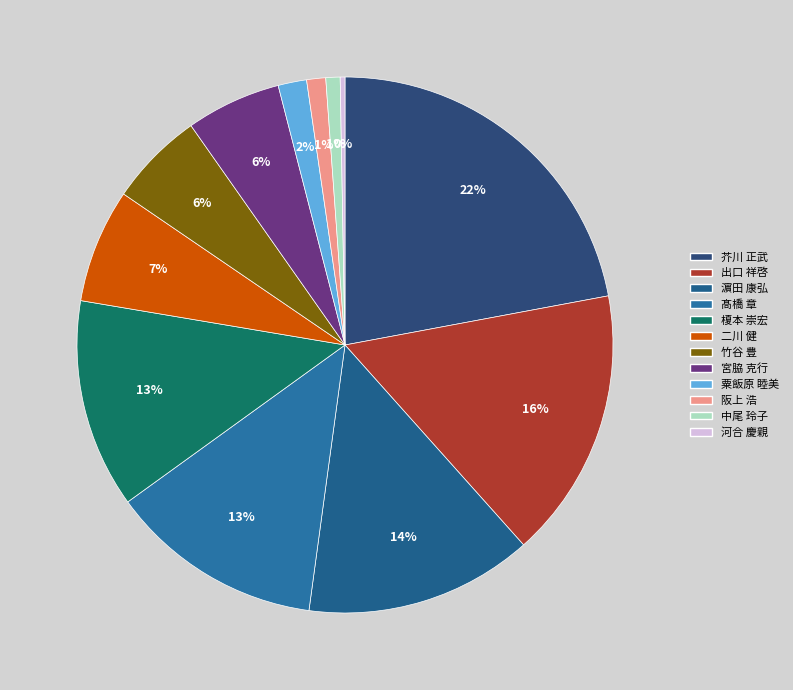

How many slices are in this pie chart?

12